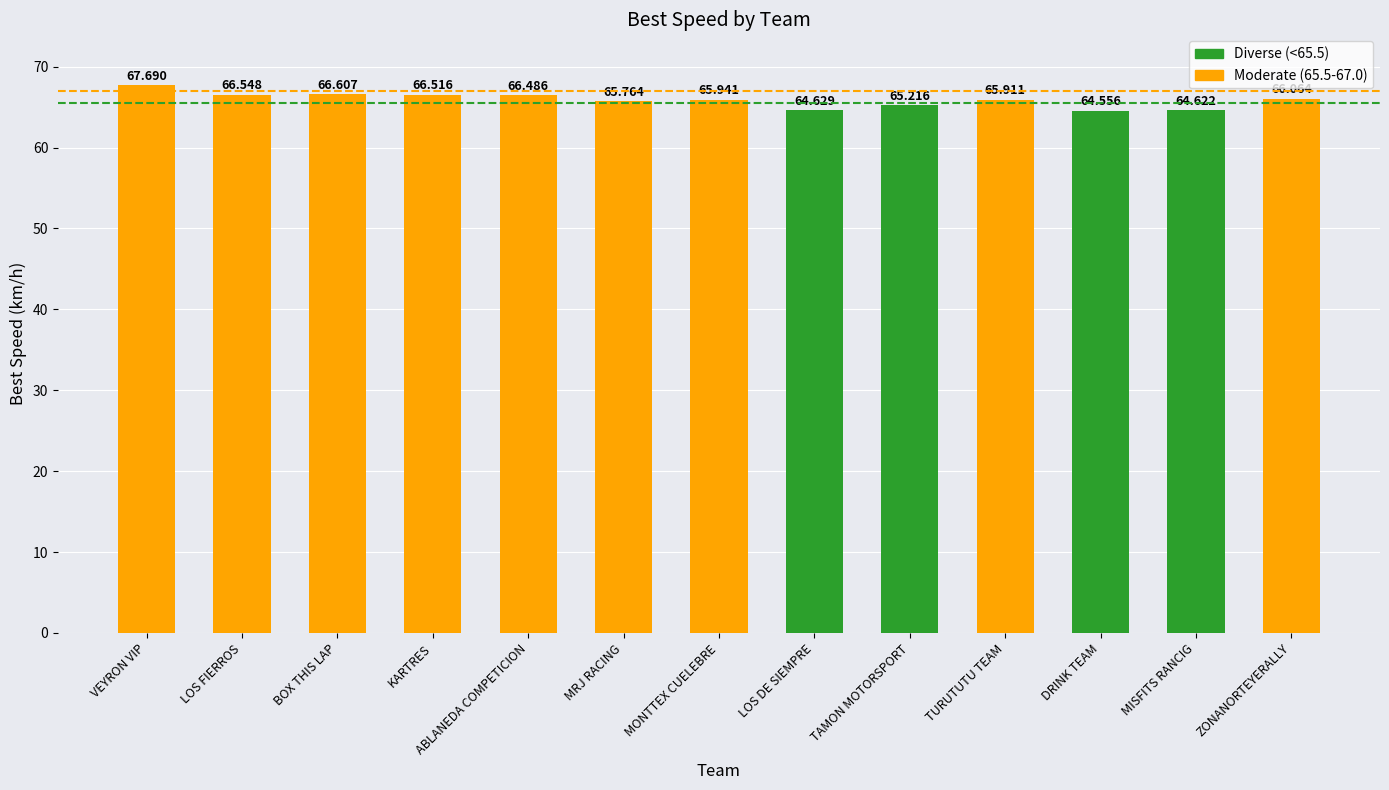

What is the difference between the second highest and second lowest values?

2.0